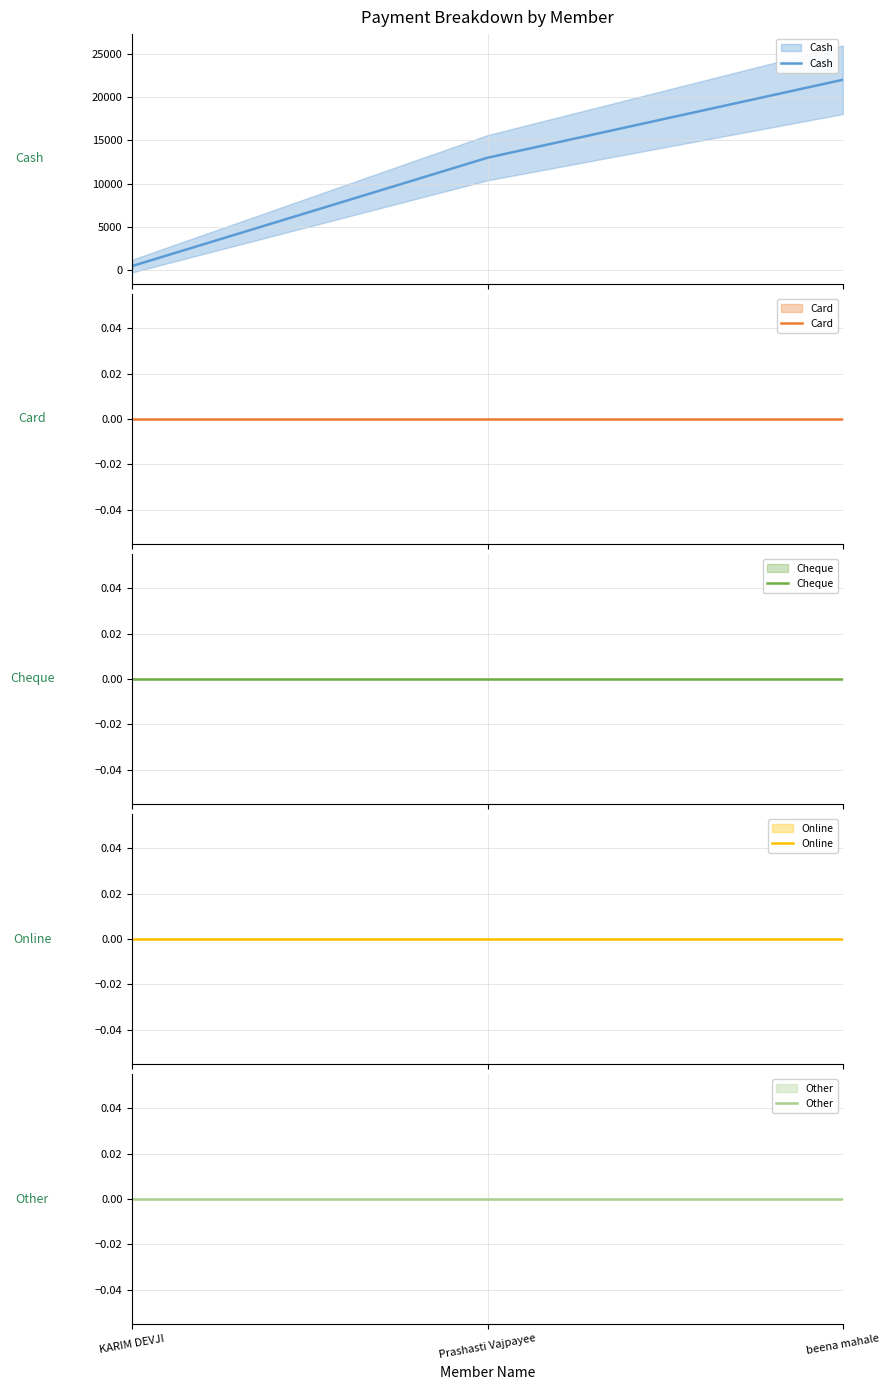

Reading left to right, transcribe all the data shown in this chart.

Cash: KARIM DEVJI=500	Prashasti Vajpayee=13000	beena mahale=22000
Card: KARIM DEVJI=0	Prashasti Vajpayee=0	beena mahale=0
Cheque: KARIM DEVJI=0	Prashasti Vajpayee=0	beena mahale=0
Online: KARIM DEVJI=0	Prashasti Vajpayee=0	beena mahale=0
Other: KARIM DEVJI=0	Prashasti Vajpayee=0	beena mahale=0